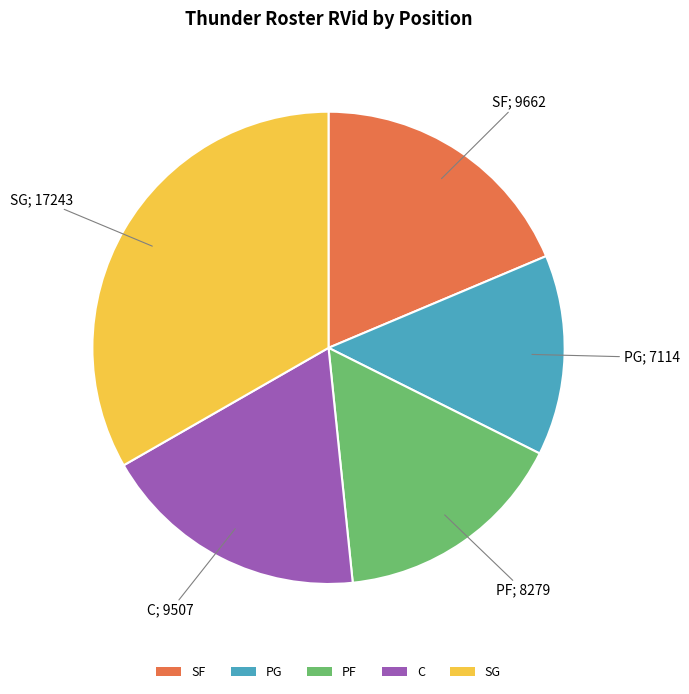

Combined, do PG and SF account for over 50%?

No